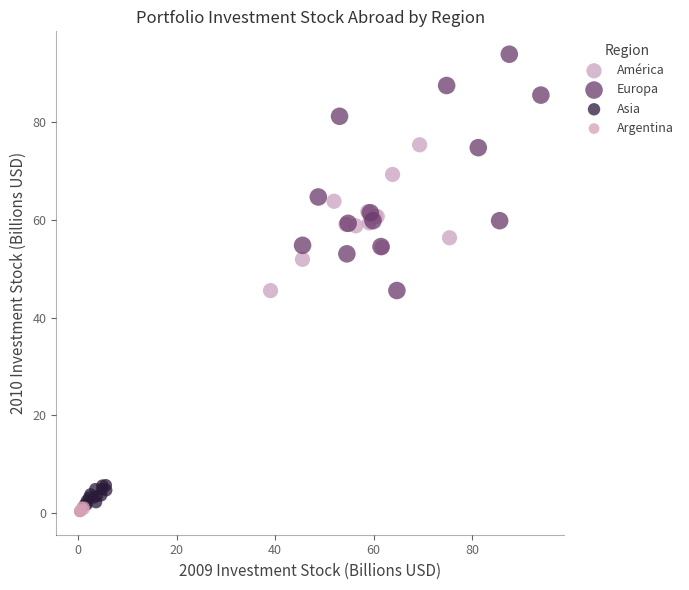

Which series has the largest Y range (max minus min)?

Europa